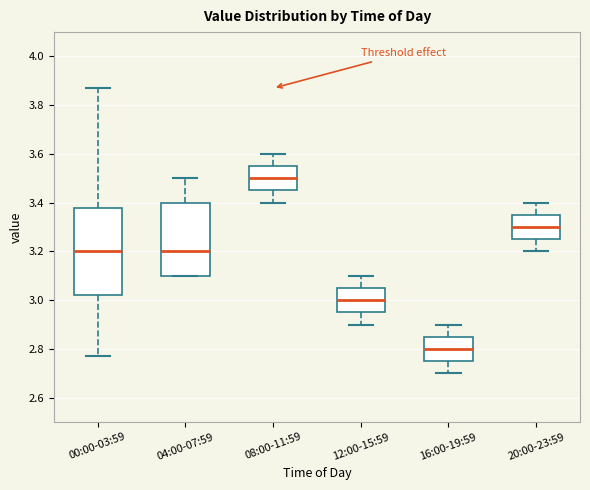

Which box has the highest median line?

08:00-11:59